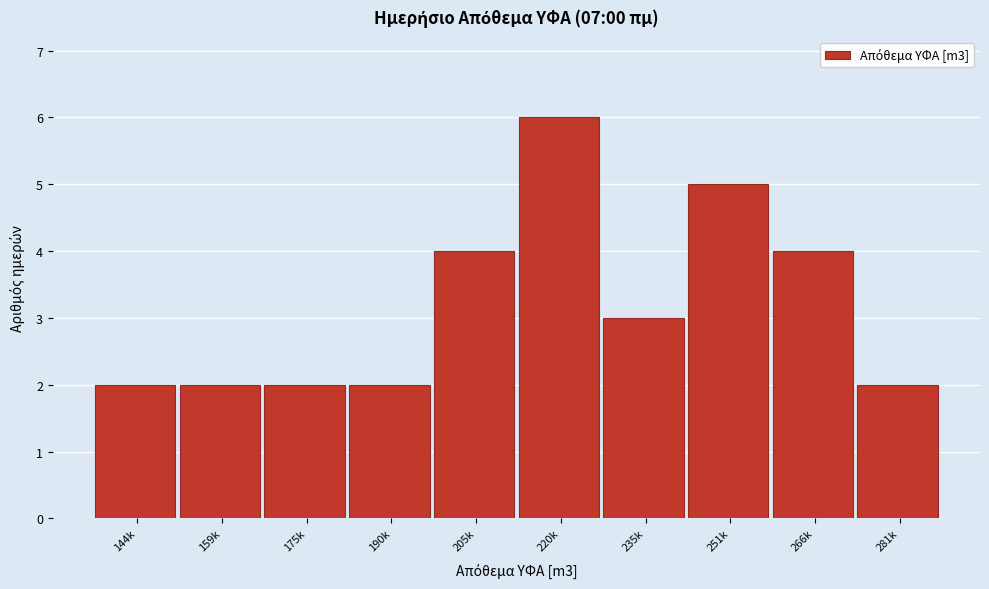

Reading left to right, transcribe all the data shown in this chart.

144k=2	159k=2	175k=2	190k=2	205k=4	220k=6	235k=3	251k=5	266k=4	281k=2